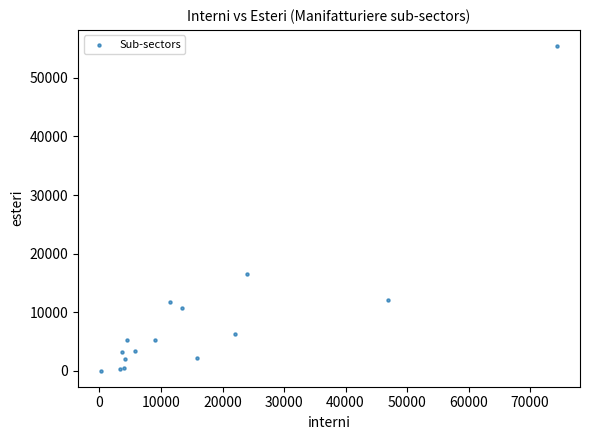

What Y value in the scatter plot is closest to 27746?

16480